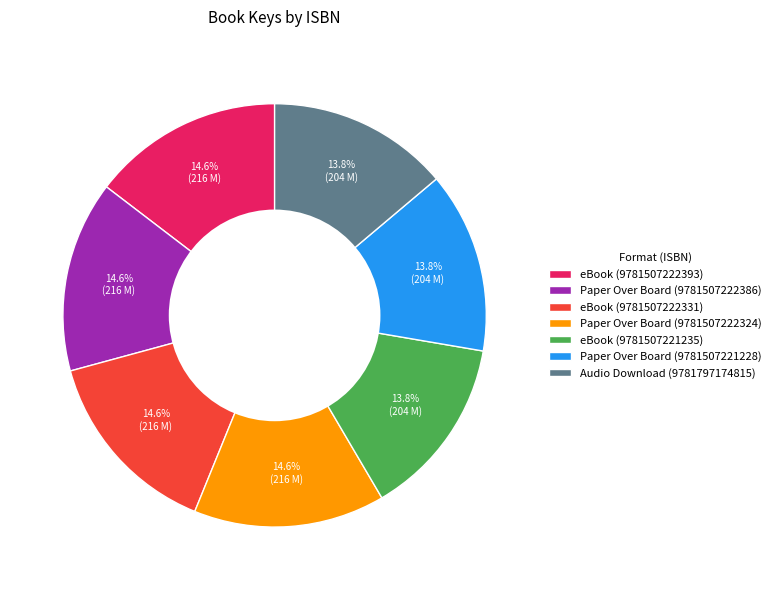

Combined, what portion of the pie is Audio Download (9781797174815) and Paper Over Board (9781507222324)?

28.5%